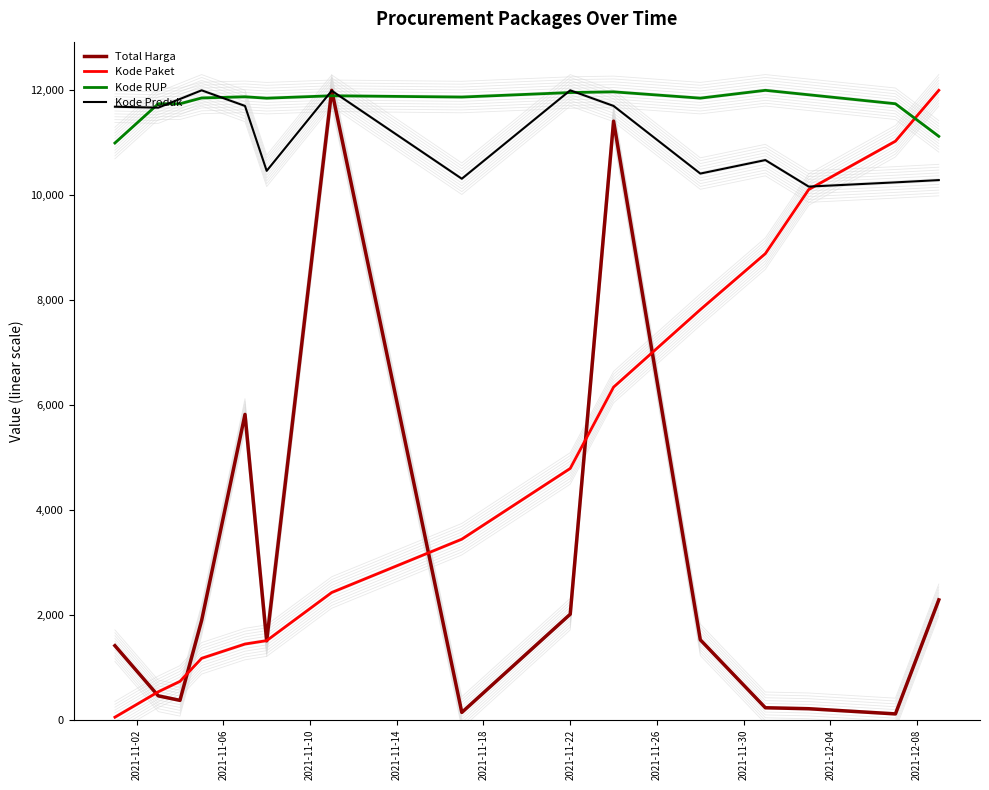

What is the greatest value displayed?

12000.0